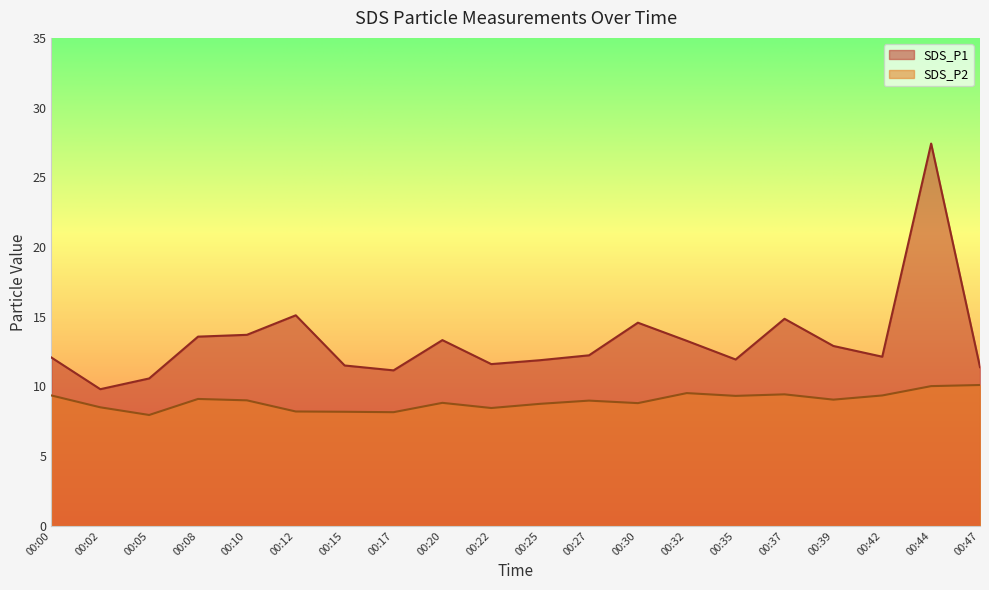

True or false: SDS_P1 and SDS_P2 cross at least once.

False